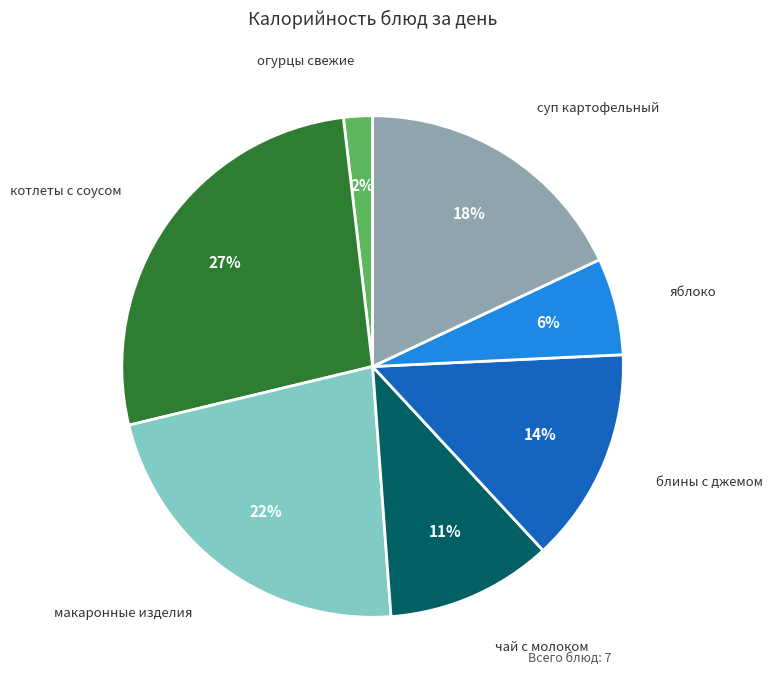

Count the number of slices in the pie.

7